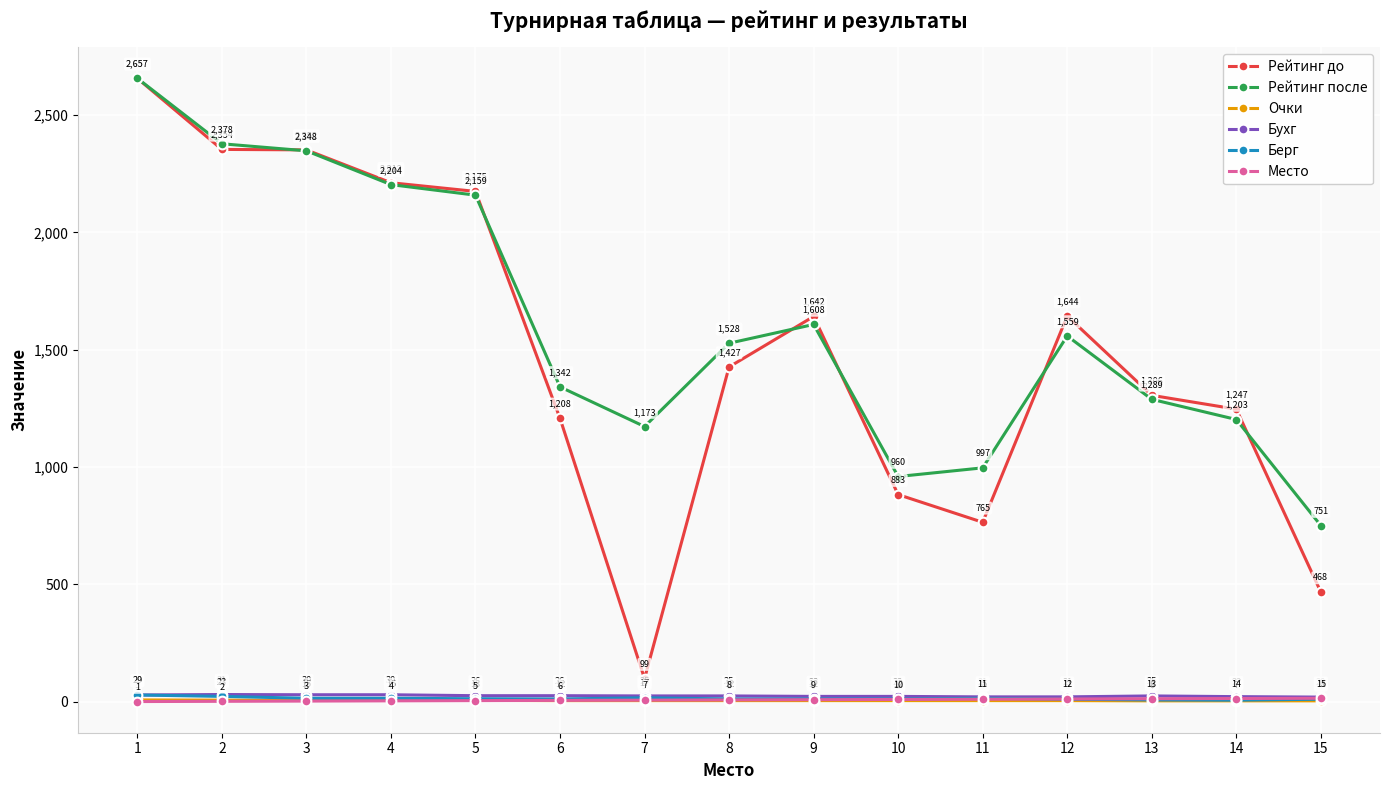

True or false: Место has more than 0 points higher than both neighbors.

False